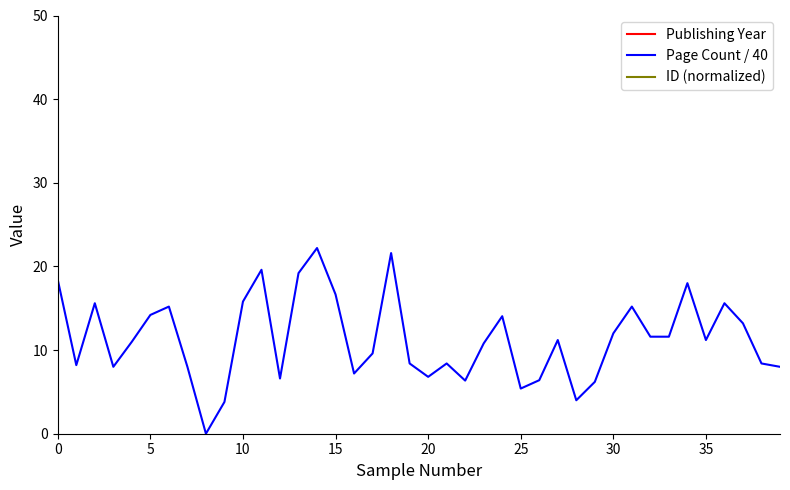

What is the difference between the maximum and minimum values in the Publishing Year series?

10.0